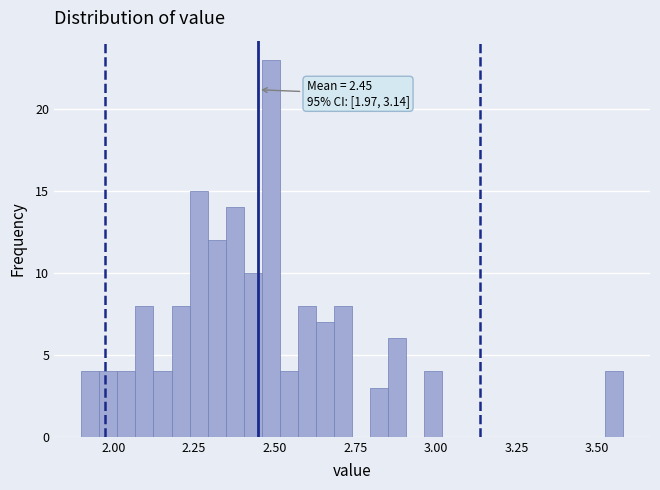

Read against the x-axis, roughly where is the centre of the tallest bar?

2.50